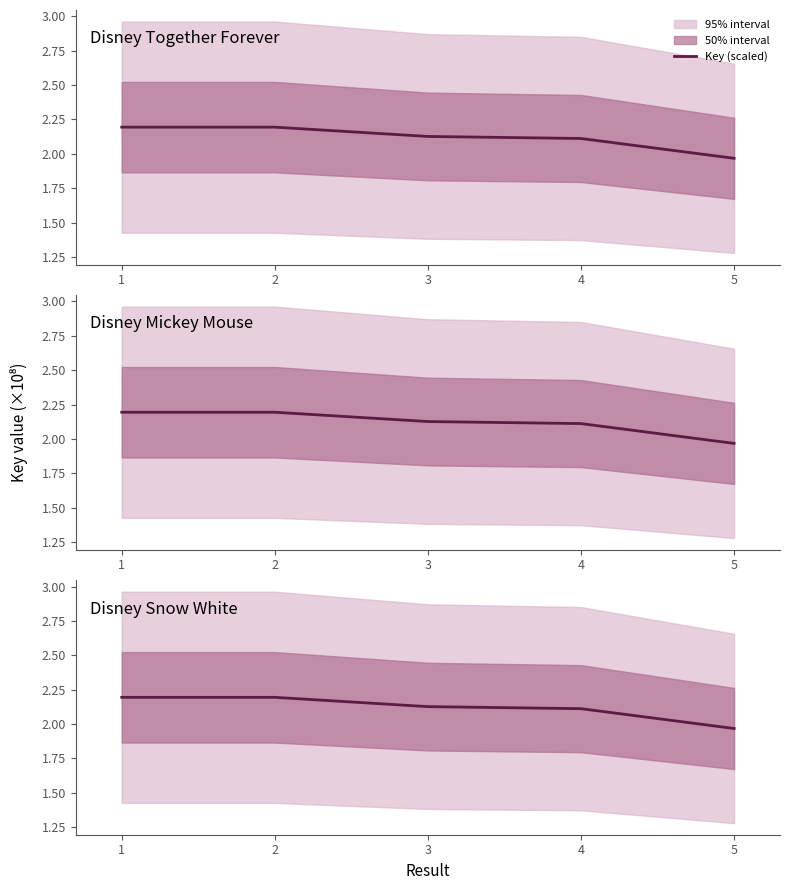

What is the sum of all values?

10.6